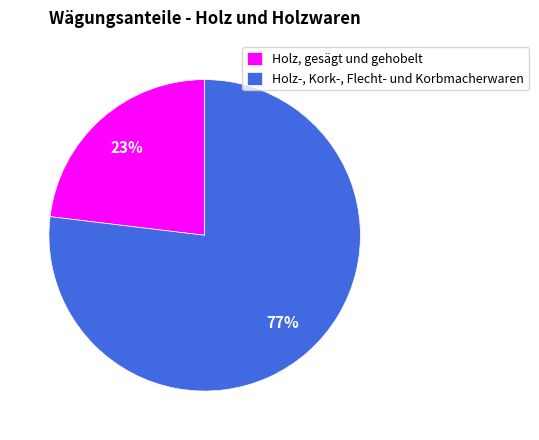

What percentage is the Holz, gesägt und gehobelt slice, to the nearest percent?

23%